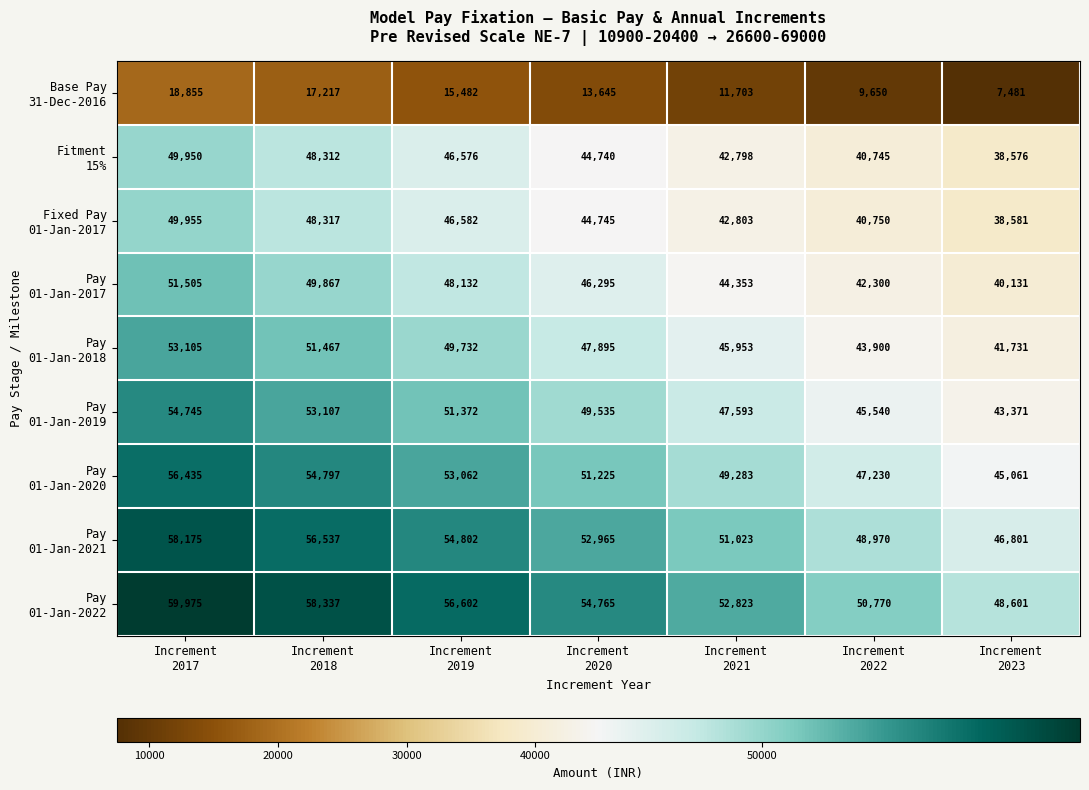

How many series are shown in this chart?

9